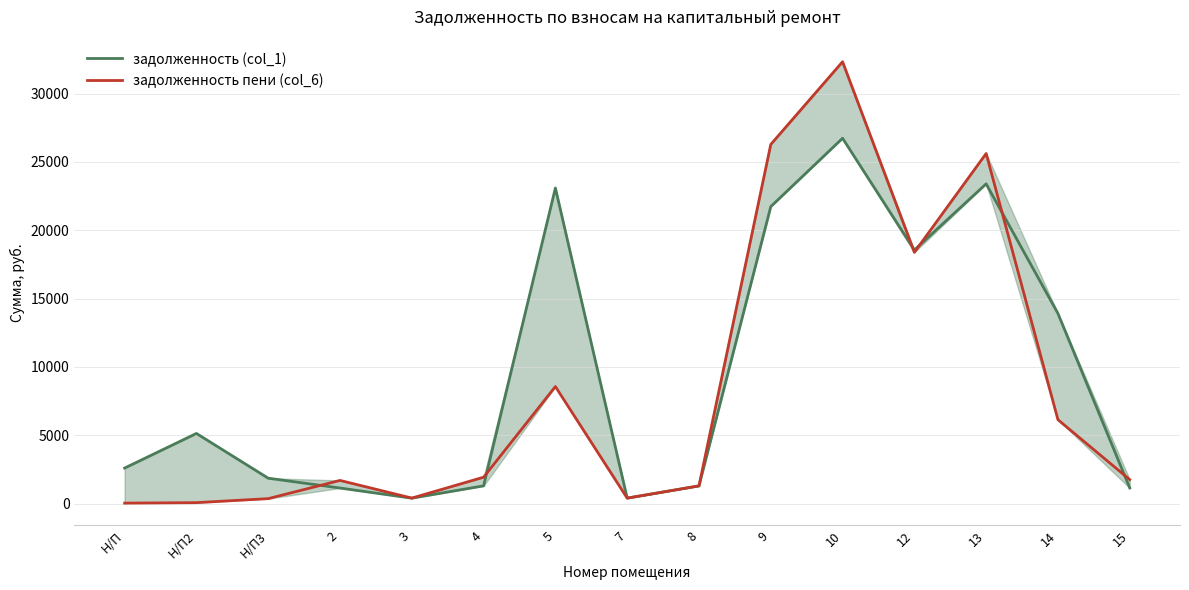

Which series changed the most between 9 and 10?

задолженность пени (col_6)